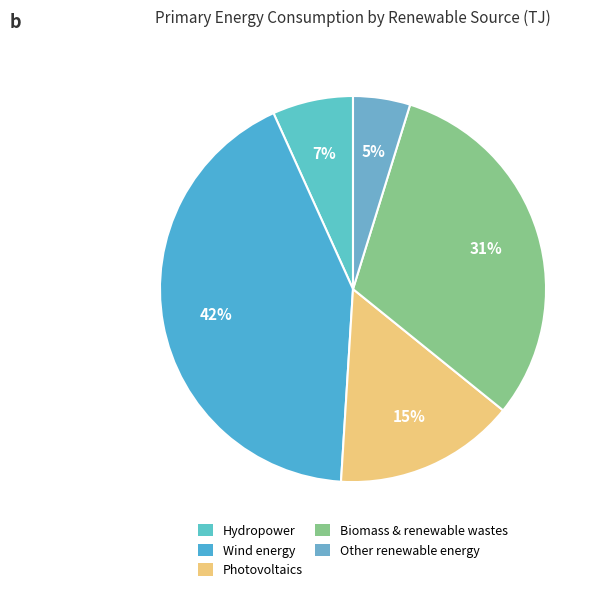

To the nearest percent, what is the difference between the largest and smallest slice percentages?

37%